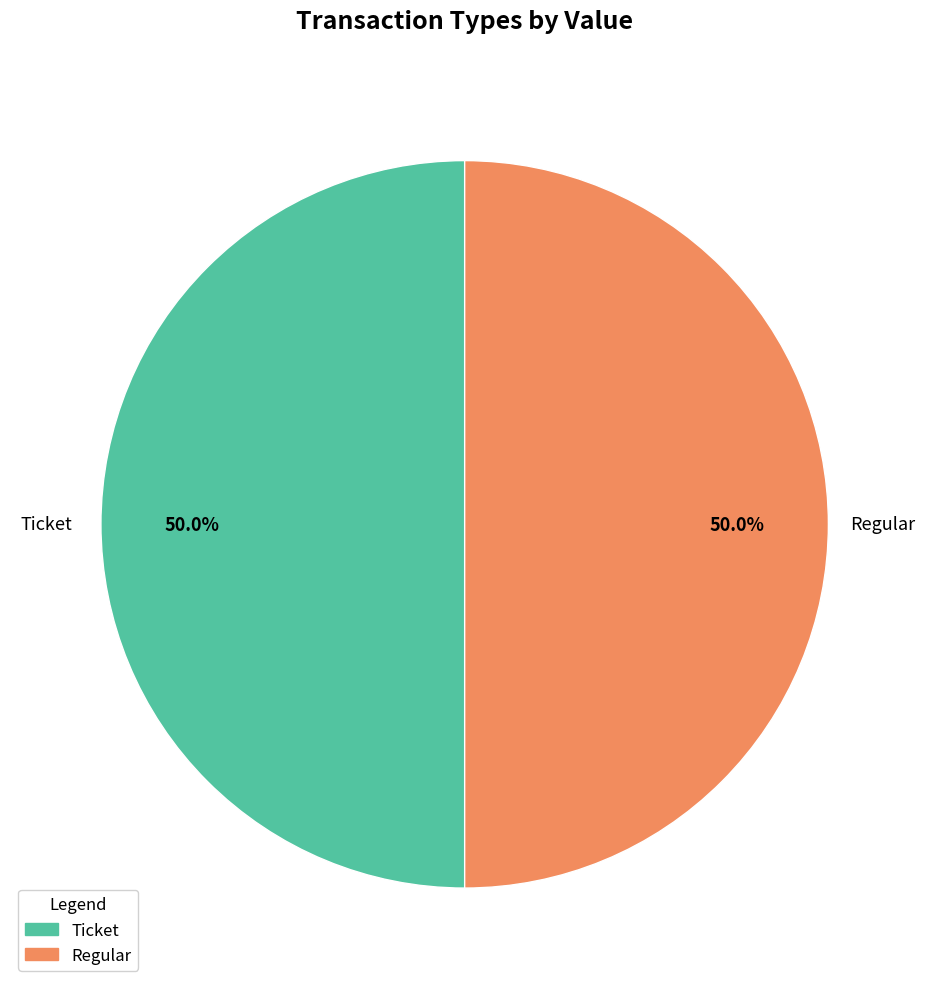

What is the ratio of the value at Regular to the value at Ticket?

1.0